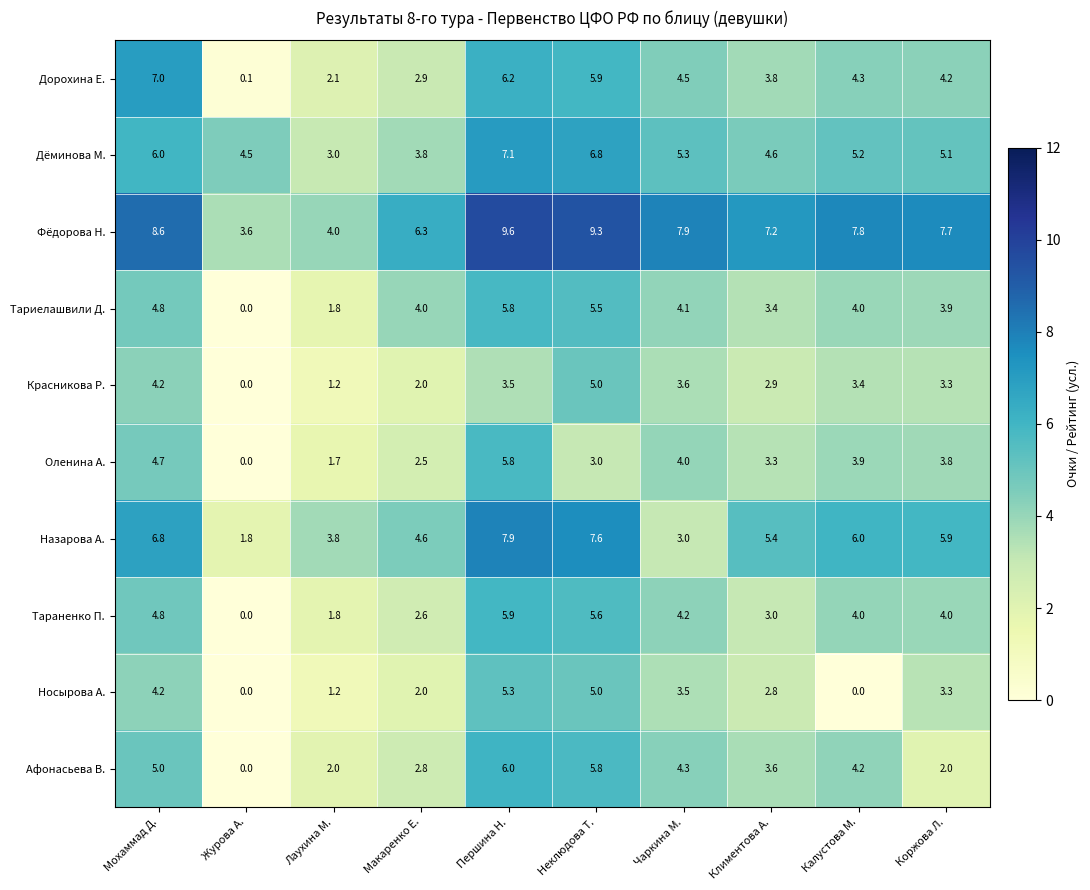

The Красникова Р. series shows 5.0 at Неклюдова Т.. True or false?

True